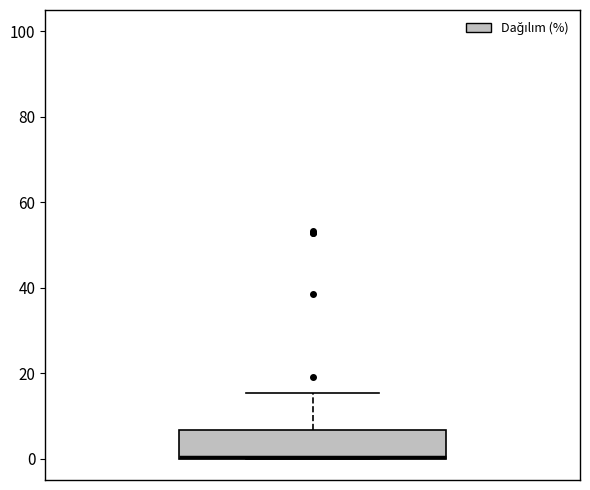

Read this box plot against the y-axis: the position of the median line, the range covered by the box, and the ends of both whiskers. The values are not printed on the chart, so give them approximately, as read against the axis.

median 0 (drawn on the box's lower edge), box 0 to 6, whiskers 0 to 16